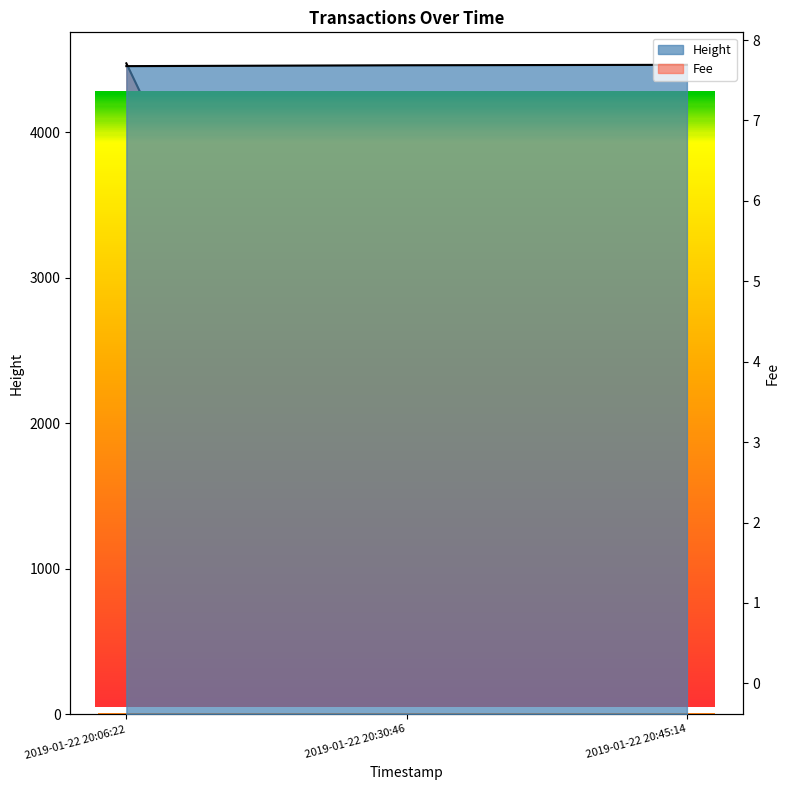

Reading left to right, what are all the values shown in this chart?

Height: 4453.0	4459.0	4462.0
Fee: 7.7	0.4	0.1